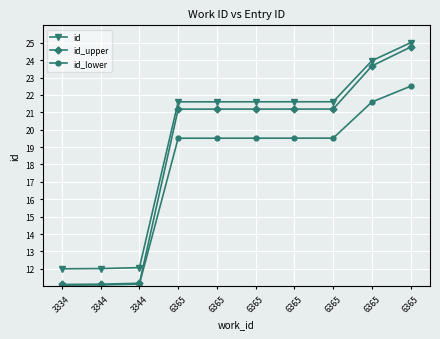

How many data points in id_upper are above 21?

7